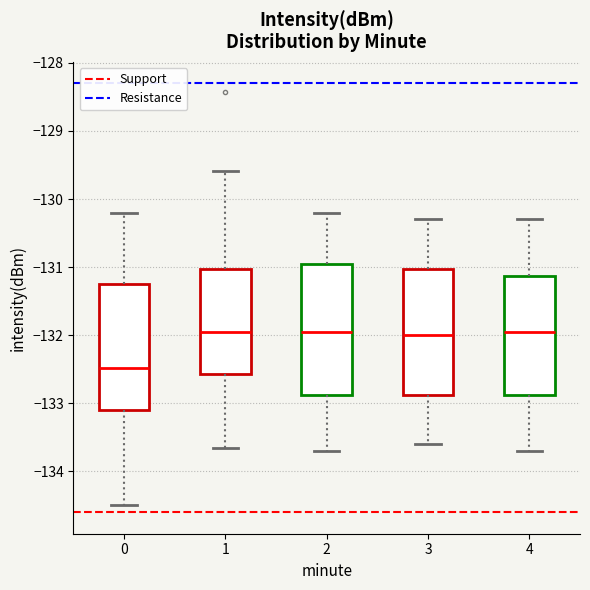

Reading left to right, transcribe this box plot: for each box, give where its median line is, the range the box spans, and where its two whiskers end, as read against the y-axis. The values are not printed on the chart, so give them approximately, as read against the axis.

0: median -132.5, box -133.1 to -131.2, whiskers -134.5 to -130.2
1: median -132.0, box -132.6 to -131.0, whiskers -133.6 to -129.6
2: median -131.9, box -132.9 to -130.9, whiskers -133.7 to -130.2
3: median -132.0, box -132.9 to -131.0, whiskers -133.6 to -130.3
4: median -131.9, box -132.9 to -131.1, whiskers -133.7 to -130.3